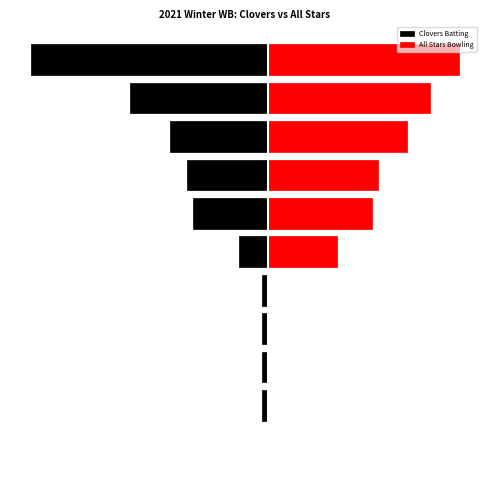

Reading right to left, list all the values displayed in this chart.

Clovers Batting: -41	-24	-17	-14	-13	-5	-1	-1	-1	-1	0
All Stars Bowling: 33	28	24	19	18	12	0	0	0	0	0